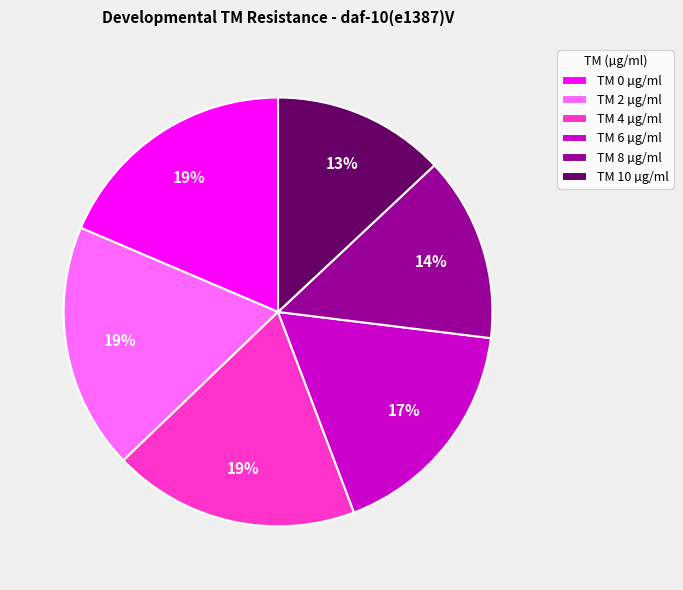

Is it true that TM 8 µg/ml is 1% of the pie?

False